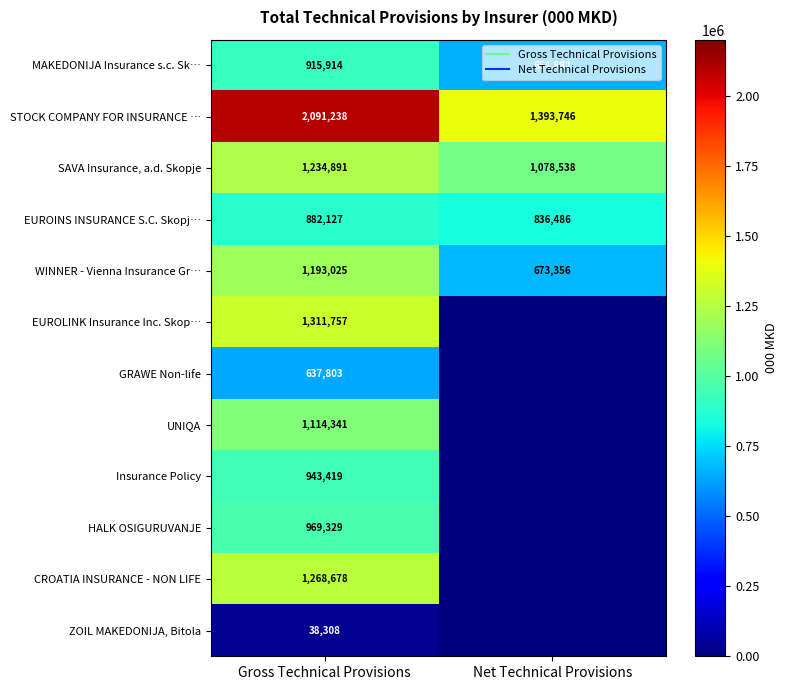

What is the spread (max minus min) of values at Net Technical Provisions?

1393746